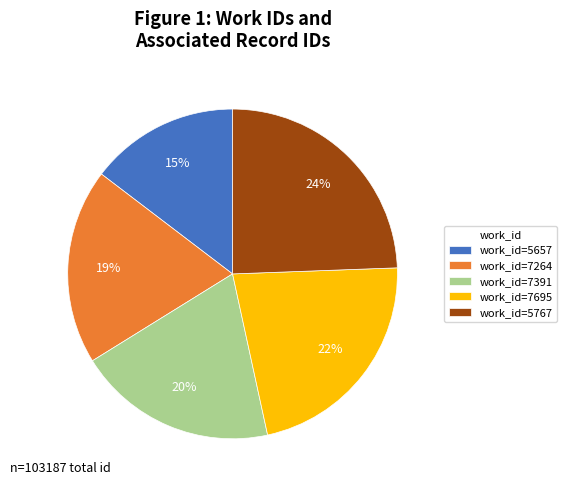

How many segments does this pie chart have?

5